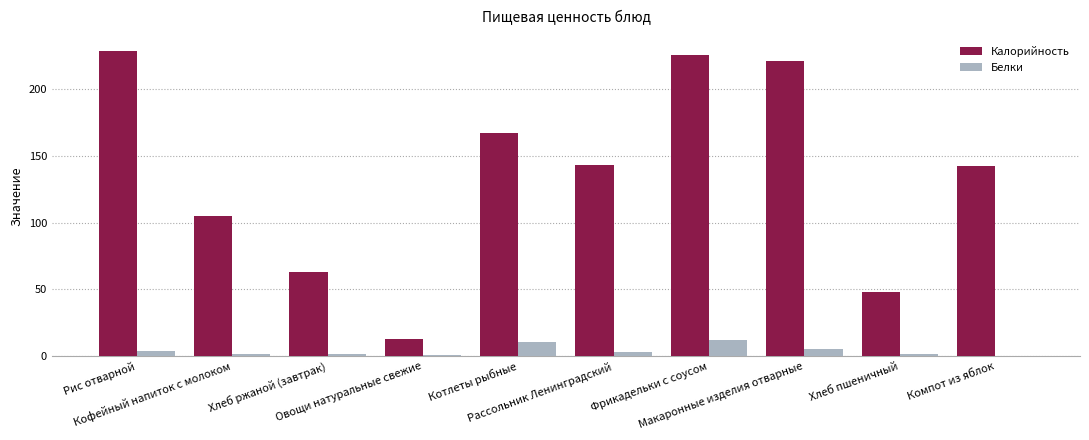

What is the difference between the Белки values at Рис отварной and Хлеб ржаной (завтрак)?

1.8